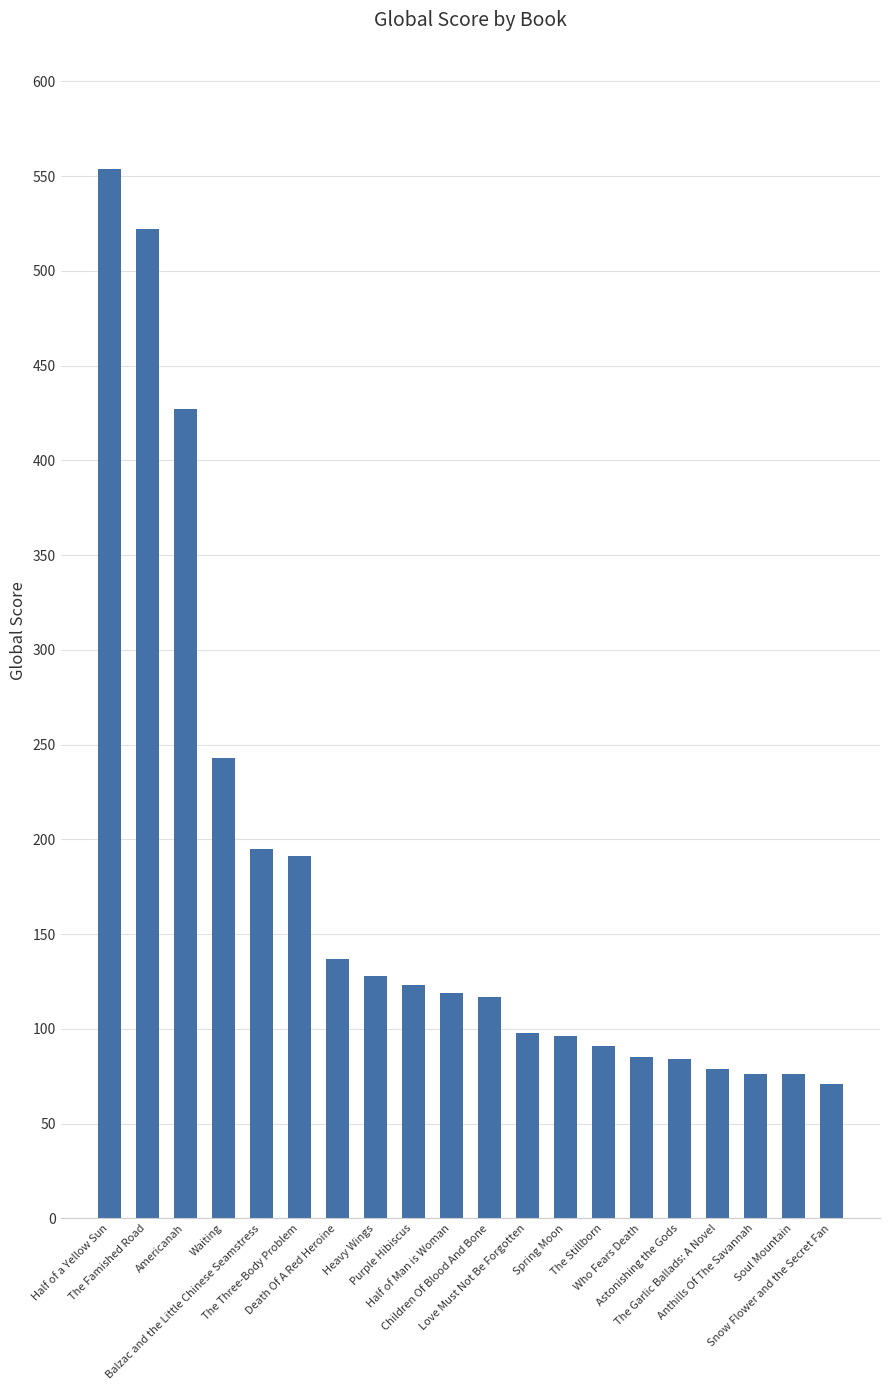

What is the label of the 15th bar from the left?

Who Fears Death